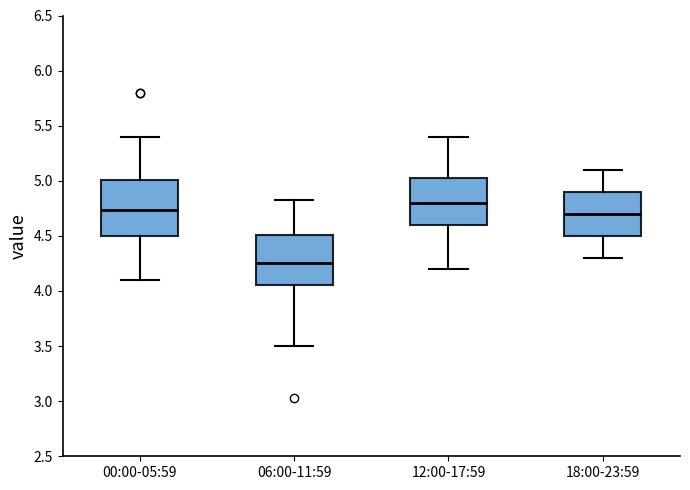

Reading left to right, read every box against the y-axis: the position of its median line, the range the box covers, and the ends of its whiskers. The values are not printed on the chart, so give them approximately, as read against the axis.

00:00-05:59: median 4.75, box 4.50 to 5.00, whiskers 4.10 to 5.40
06:00-11:59: median 4.25, box 4.05 to 4.50, whiskers 3.50 to 4.85
12:00-17:59: median 4.80, box 4.60 to 5.05, whiskers 4.20 to 5.40
18:00-23:59: median 4.70, box 4.50 to 4.90, whiskers 4.30 to 5.10